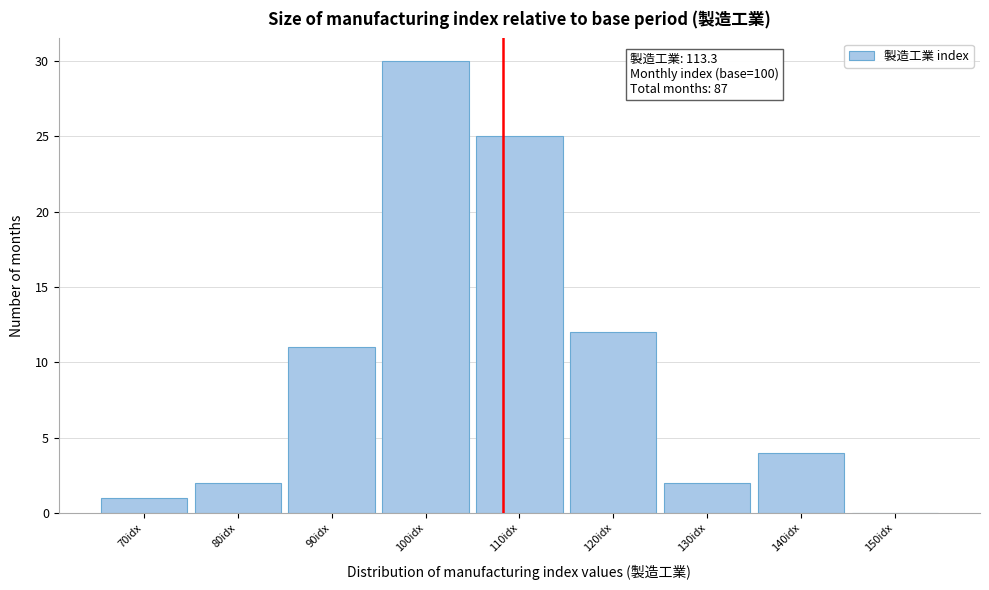

Reading left to right, extract all data points from this chart.

70idx=1	80idx=2	90idx=11	100idx=30	110idx=25	120idx=12	130idx=2	140idx=4	150idx=0